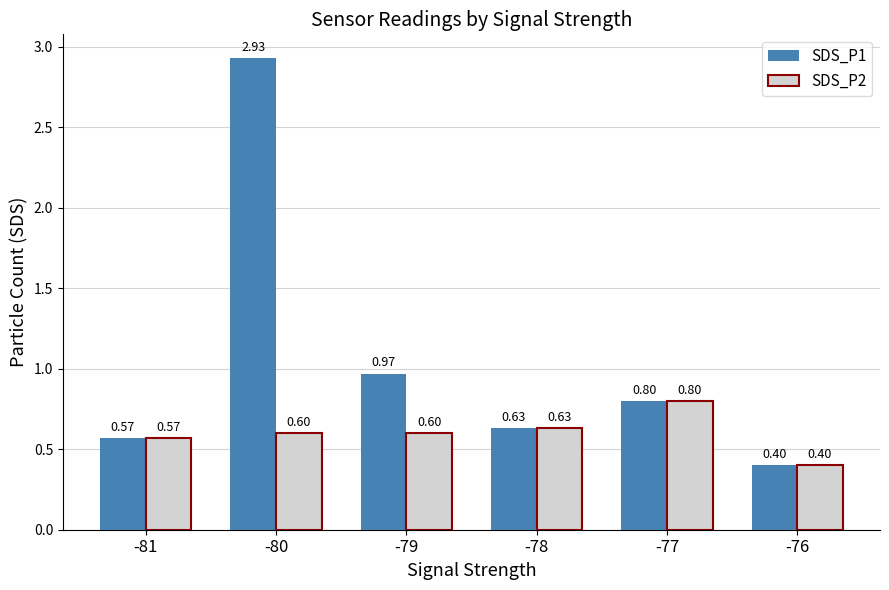

What are all the series names shown in the legend?

SDS_P1, SDS_P2